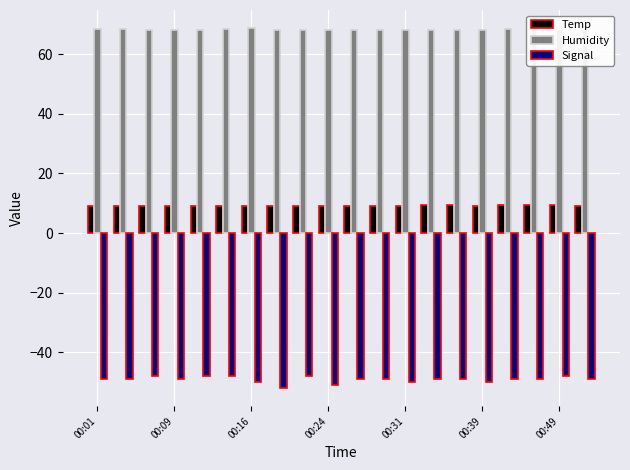

Which series has the largest range (max minus min)?

Signal